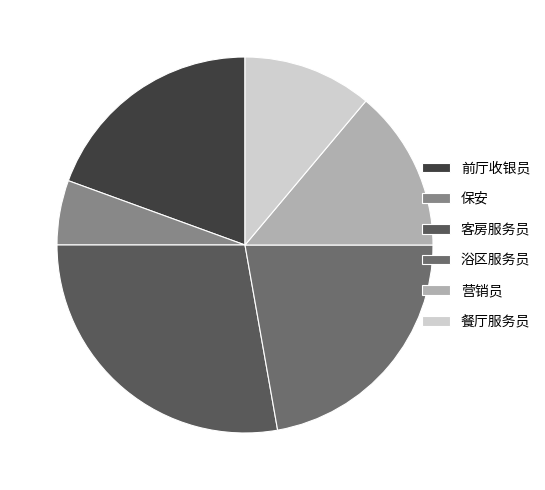

How many segments does this pie chart have?

6